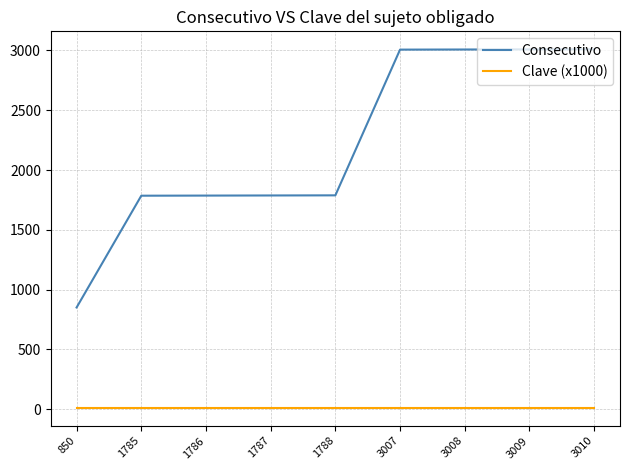

What is the minimum value shown in the chart?

10.3